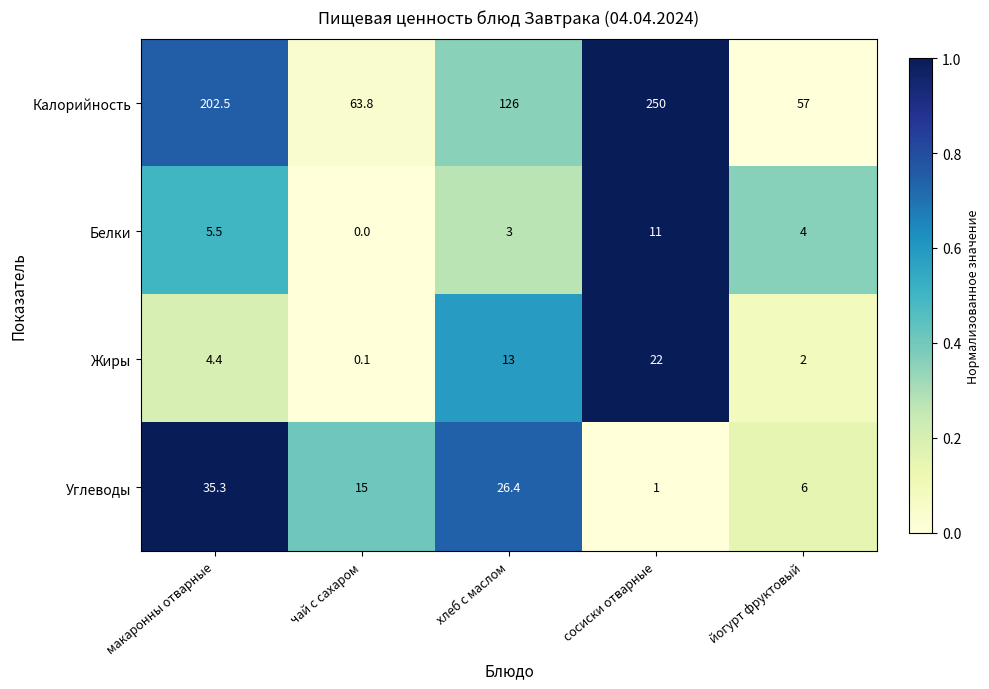

List the series in order of their peak value, highest first.

Калорийность, Углеводы, Жиры, Белки